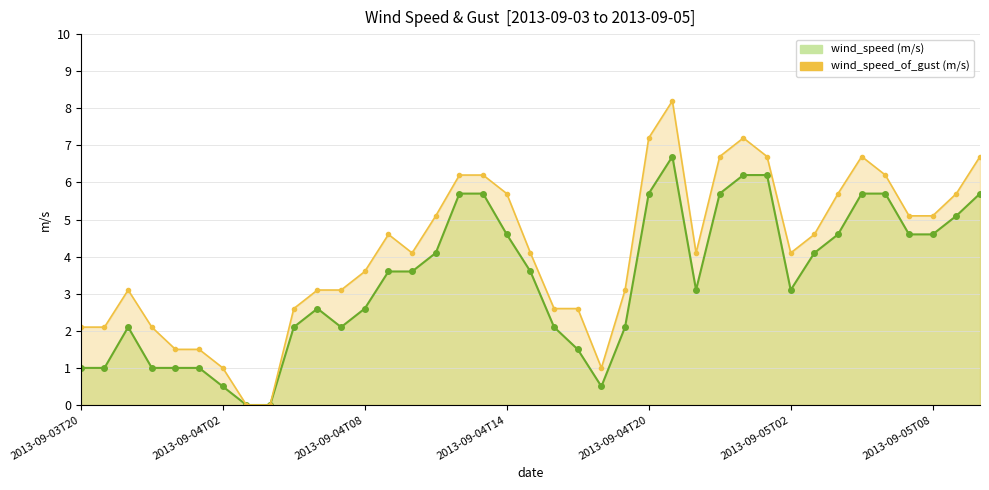

Is the value of wind_speed_of_gust_line at 30 greater than the value of wind_speed_line at 28?

No